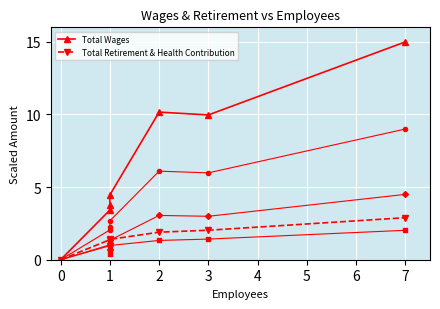

The value of Total Retirement & Health Contribution at 0 is 1.8. True or false?

False